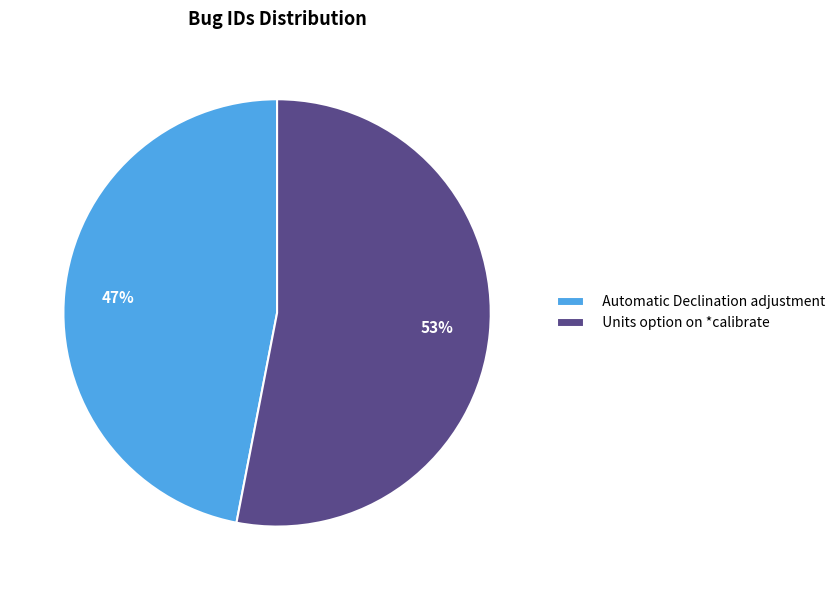

Rank the categories by value from highest to lowest.

Units option on *calibrate, Automatic Declination adjustment